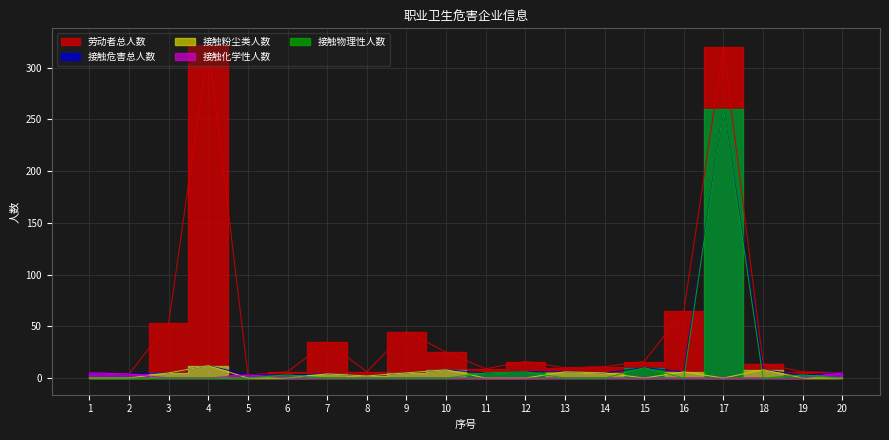

What is the value of the 接触粉尘类人数 point at the 3rd from the left?

5